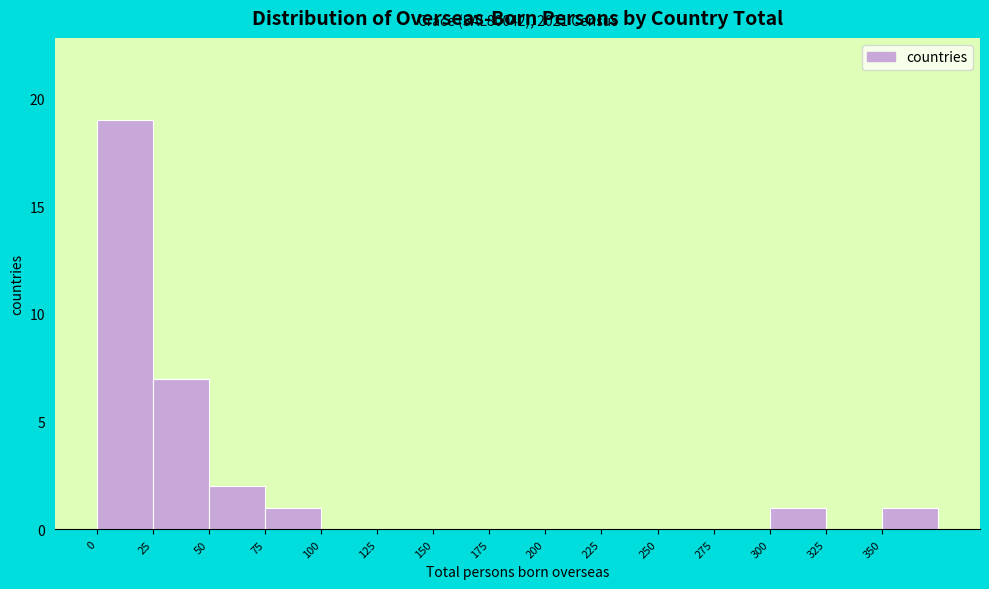

Which range on the x-axis has the tallest bar?

0 to 25